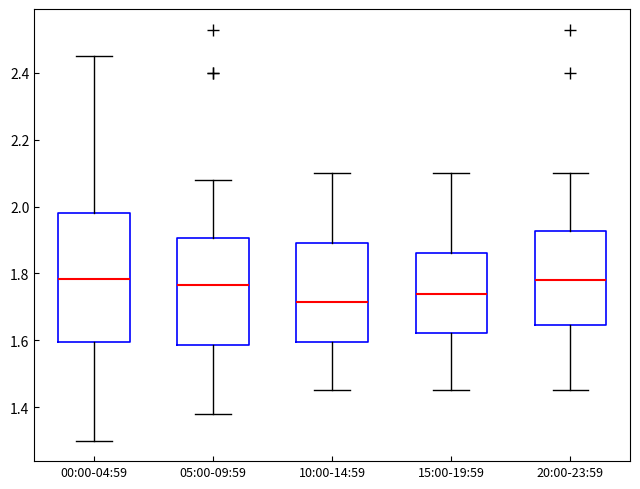

Reading left to right, transcribe this box plot: for each box, give where its median line is, the range the box spans, and where its two whiskers end, as read against the y-axis. The values are not printed on the chart, so give them approximately, as read against the axis.

00:00-04:59: median 1.78, box 1.60 to 1.98, whiskers 1.30 to 2.46
05:00-09:59: median 1.76, box 1.58 to 1.90, whiskers 1.38 to 2.08
10:00-14:59: median 1.72, box 1.60 to 1.90, whiskers 1.46 to 2.10
15:00-19:59: median 1.74, box 1.62 to 1.86, whiskers 1.46 to 2.10
20:00-23:59: median 1.78, box 1.64 to 1.92, whiskers 1.46 to 2.10